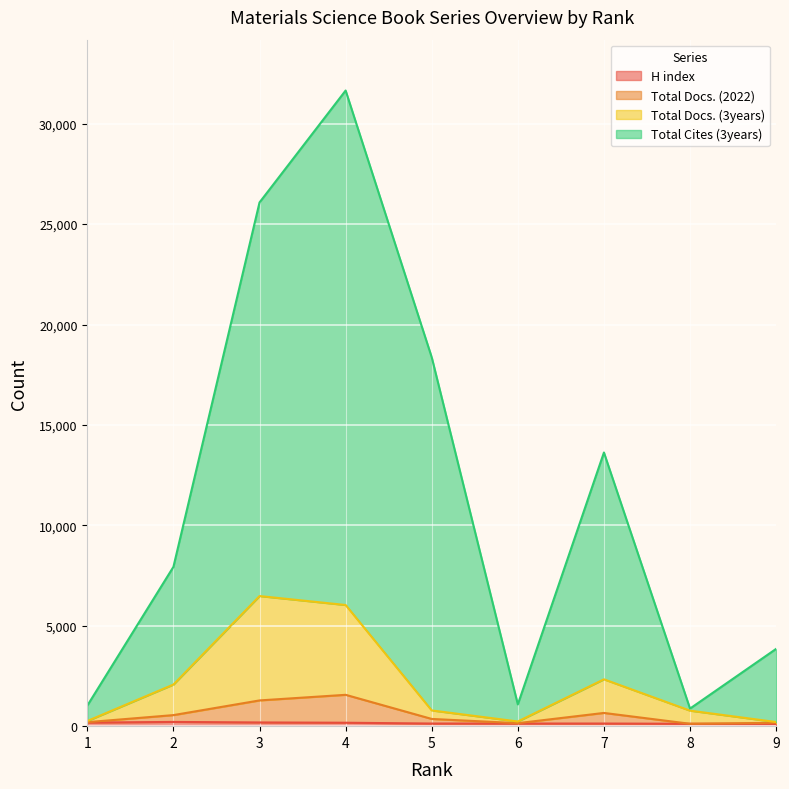

Which series has the widest spread of values?

Total Cites (3years)